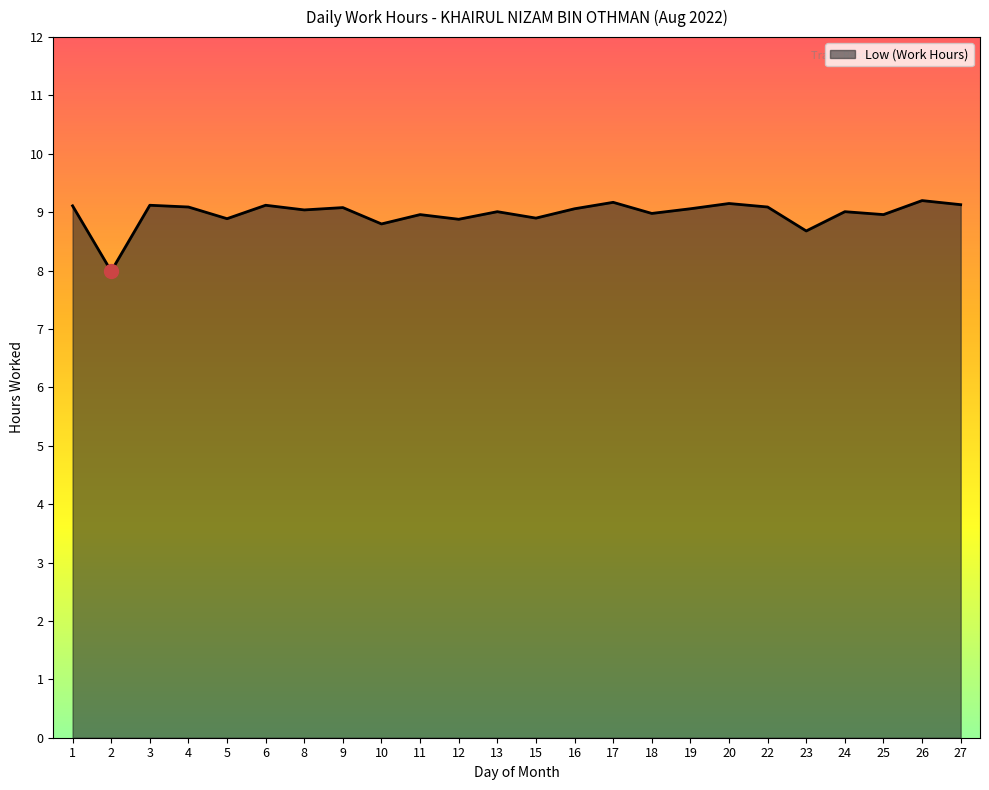

What is the minimum value shown in the chart?

8.0